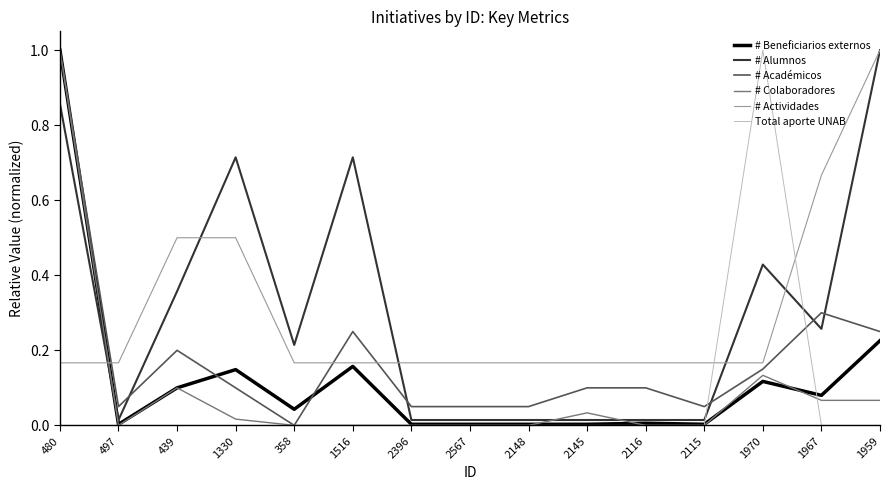

Between 1330 and 2116, which series saw the biggest shift?

# Alumnos